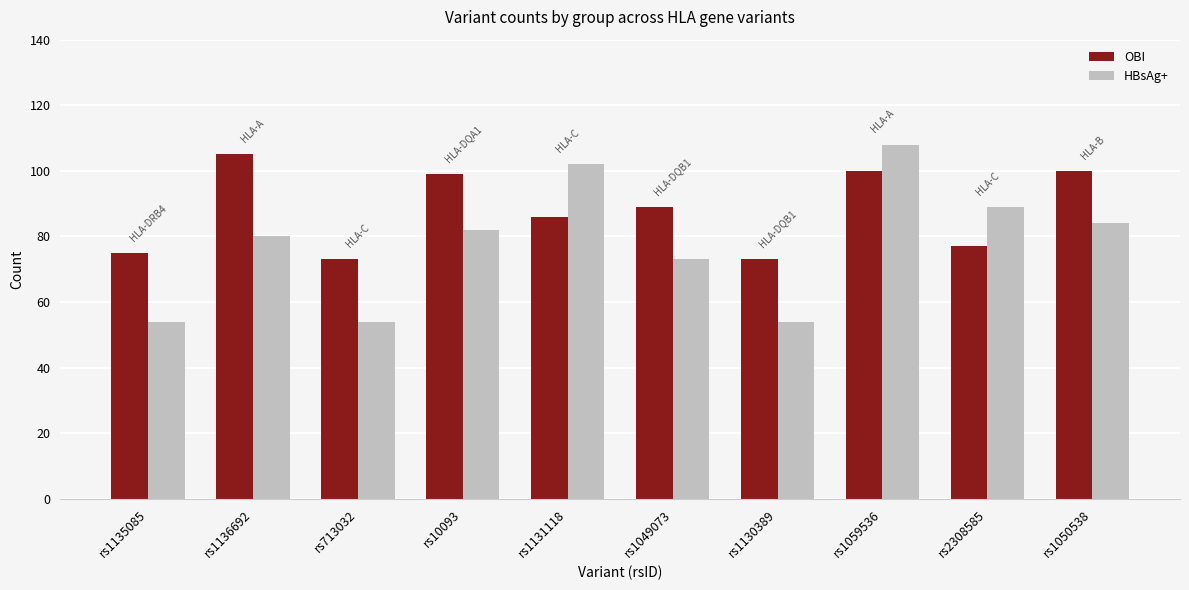

Rank the series by their maximum value, from lowest to highest.

OBI, HBsAg+